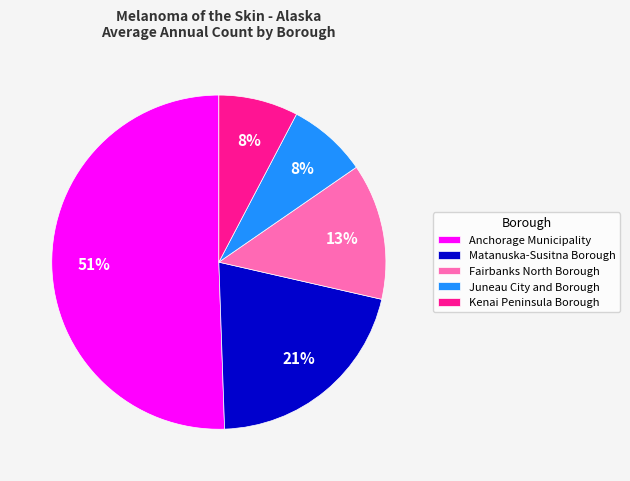

Is the sum of Fairbanks North Borough and Matanuska-Susitna Borough greater than half?

No